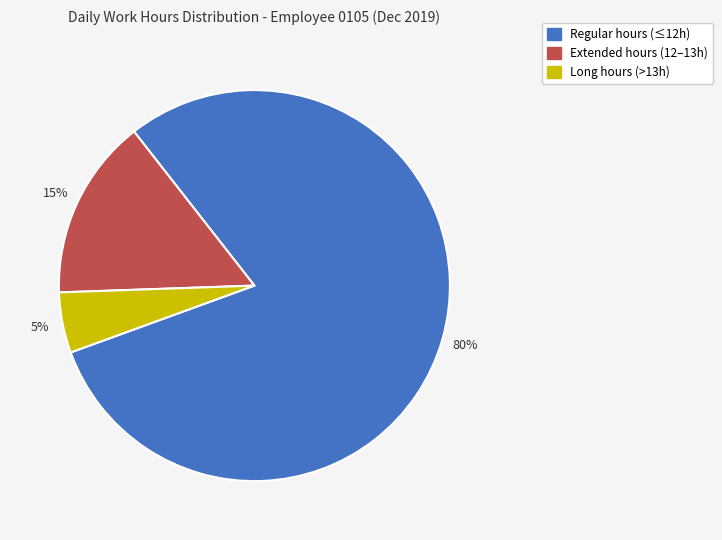

To the nearest percent, what is the difference between the largest and smallest slice percentages?

75%